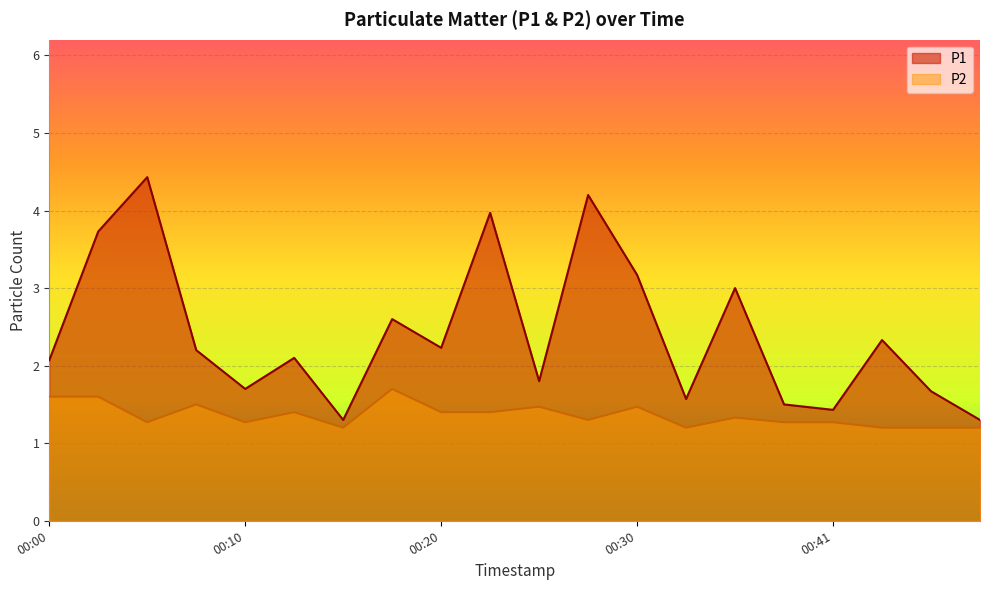

The value of P2 at 00:33 is 1.2. True or false?

True